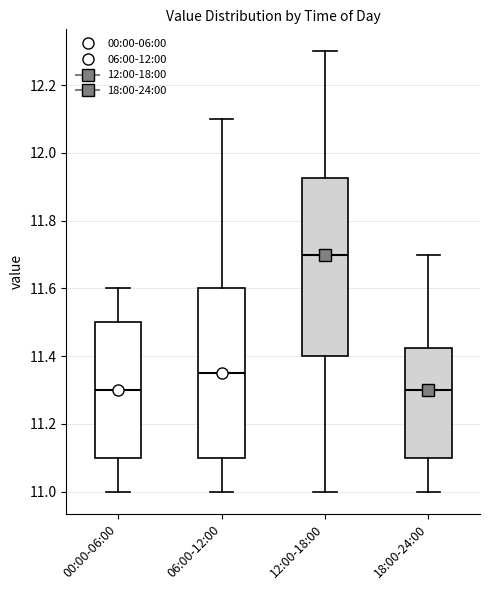

Comparing the boxes themselves (not the whiskers), which one is the tallest?

12:00-18:00